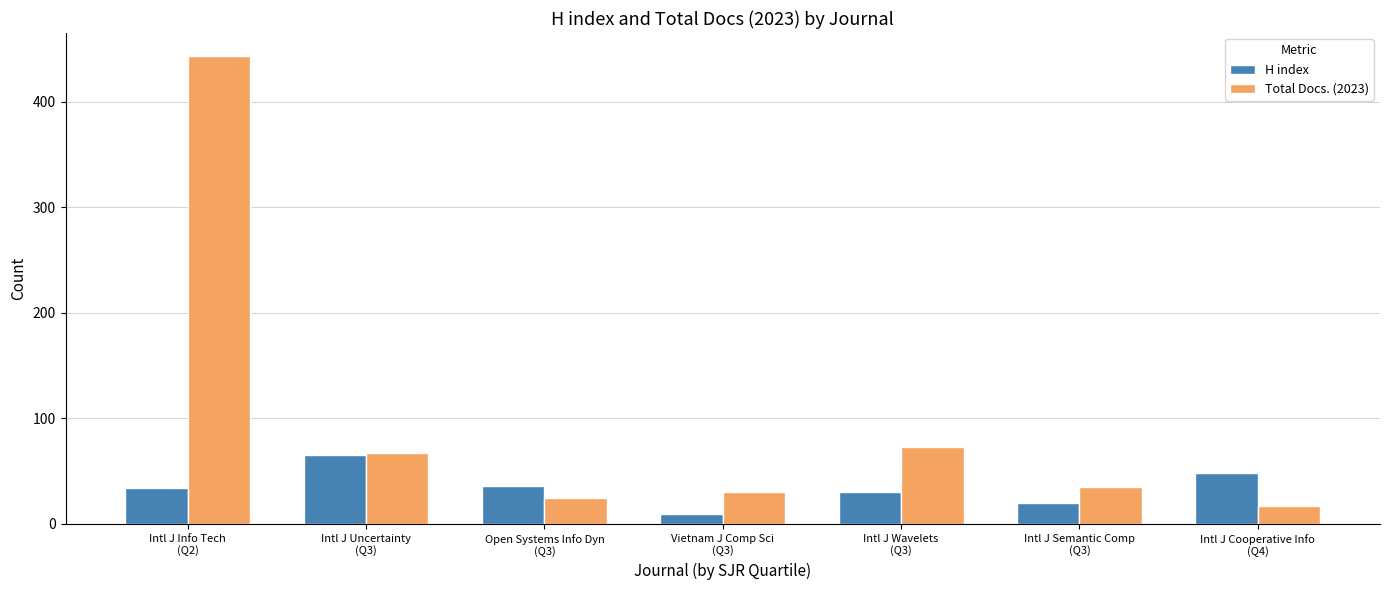

Count the H index values in the range 20 to 48.

5